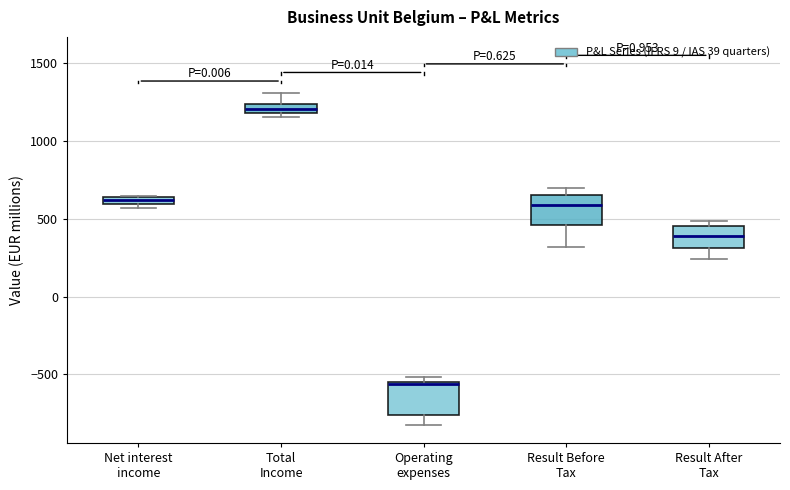

Where is the lower edge of the box for Net interest income on the y-axis? The values are not printed on the chart, so give them approximately, as read against the axis.

600